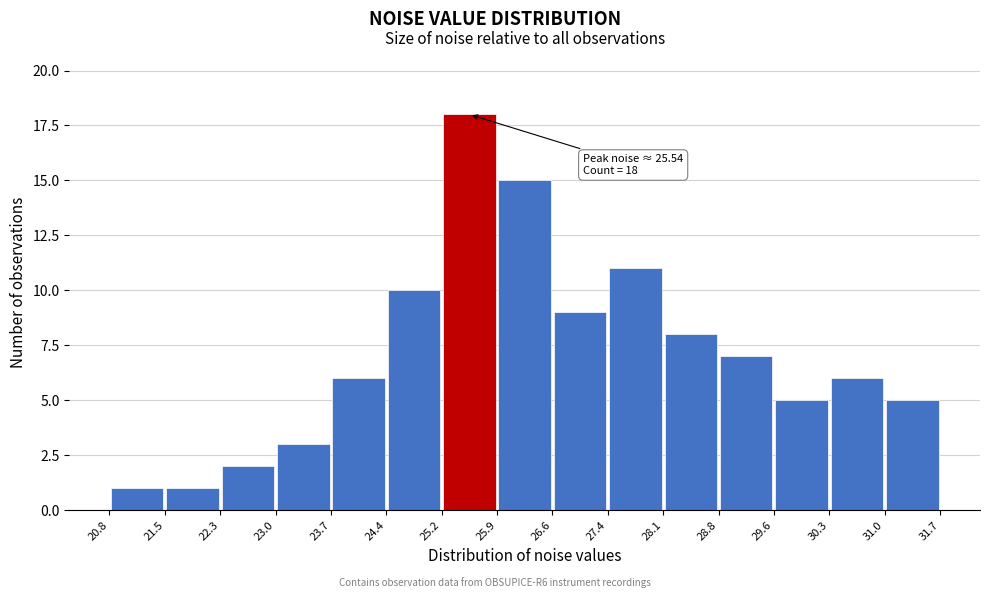

Over which range of the x-axis is the bar tallest?

25.2 to 25.9